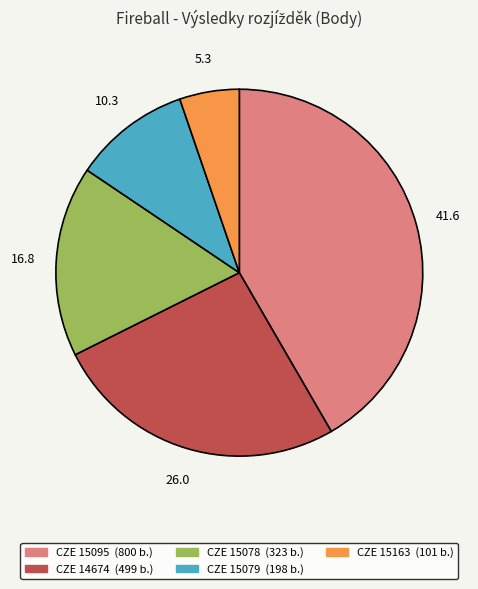

Which has a higher value, CZE 15079 or CZE 15163?

CZE 15079